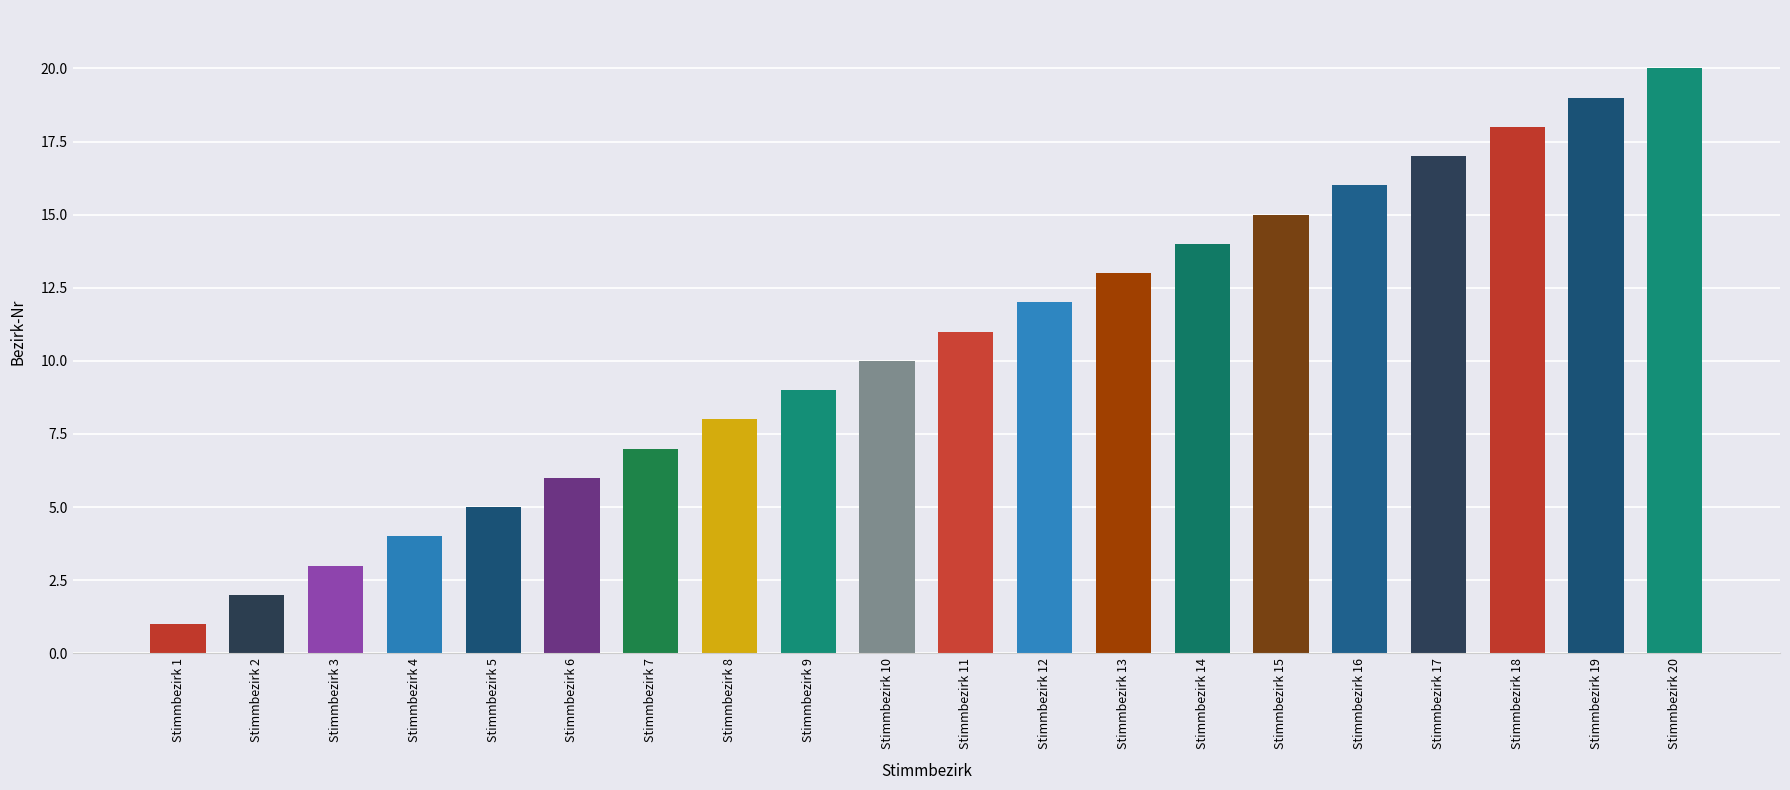

What is the value of the 19th bar from the left?

19